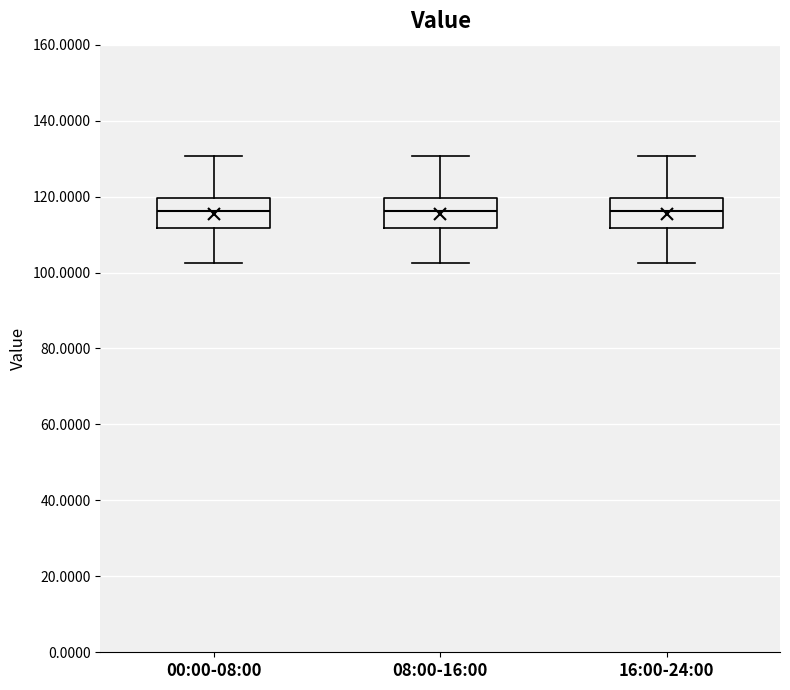

Reading left to right, transcribe this box plot: for each box, give where its median line is, the range the box spans, and where its two whiskers end, as read against the y-axis. The values are not printed on the chart, so give them approximately, as read against the axis.

00:00-08:00: median 116, box 112 to 120, whiskers 102 to 130
08:00-16:00: median 116, box 112 to 120, whiskers 102 to 130
16:00-24:00: median 116, box 112 to 120, whiskers 102 to 130